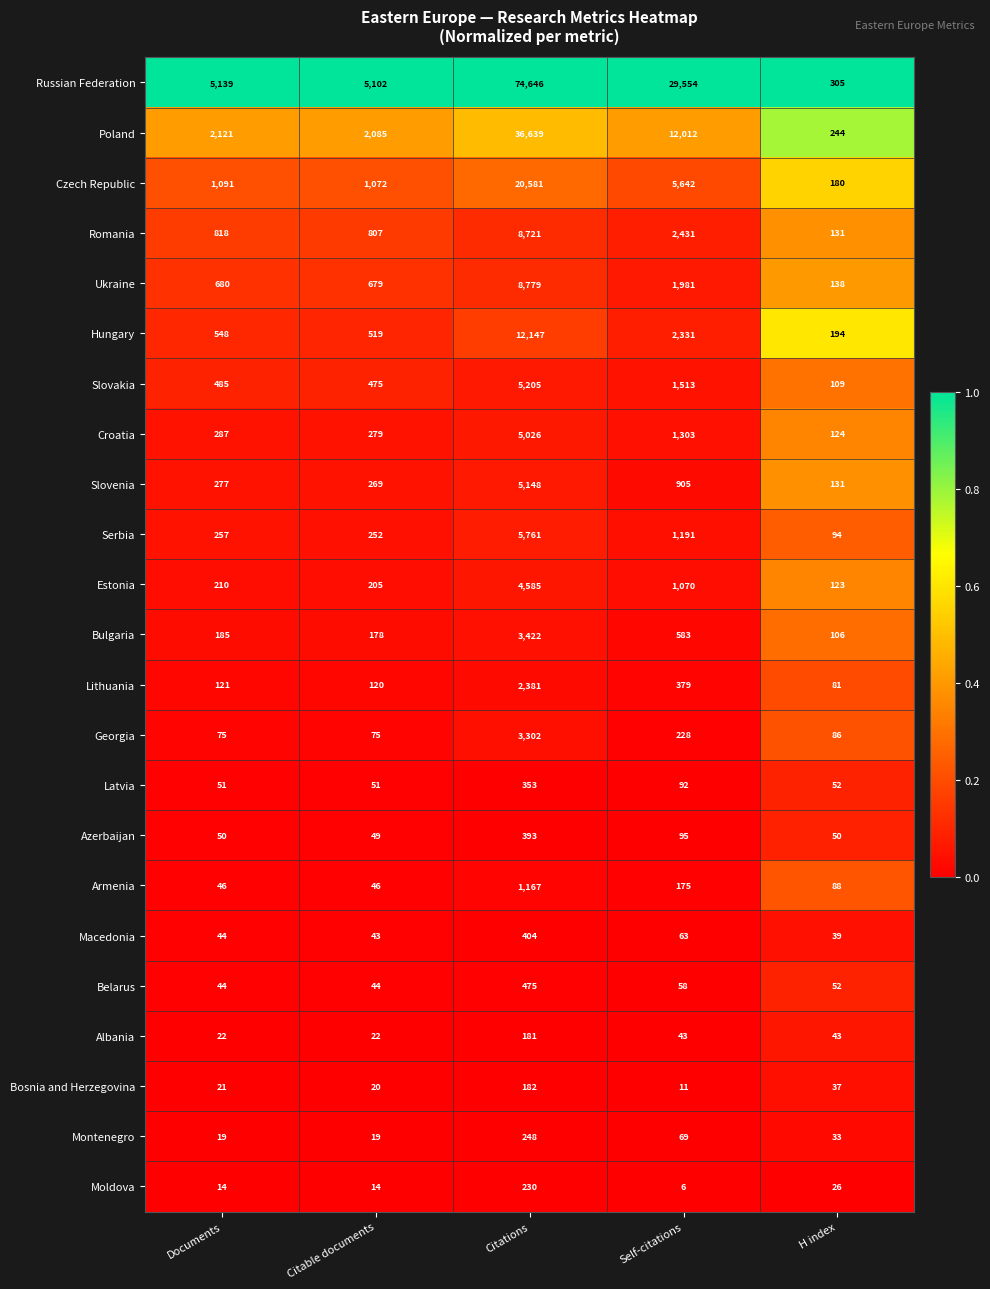

At which label is Armenia closest to 606?

Self-citations